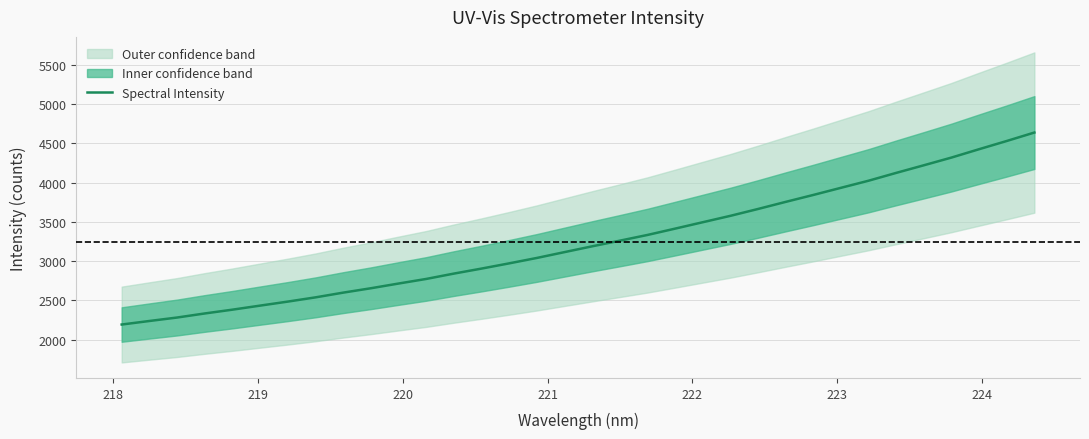

Does the chart have visible grid lines?

Yes